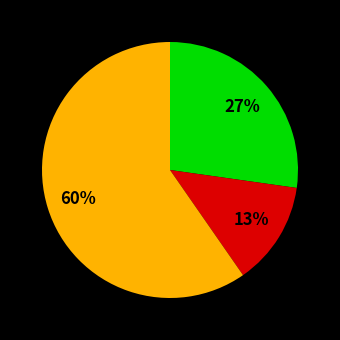

To the nearest percent, what is the difference between the largest and smallest slice percentages?

47%